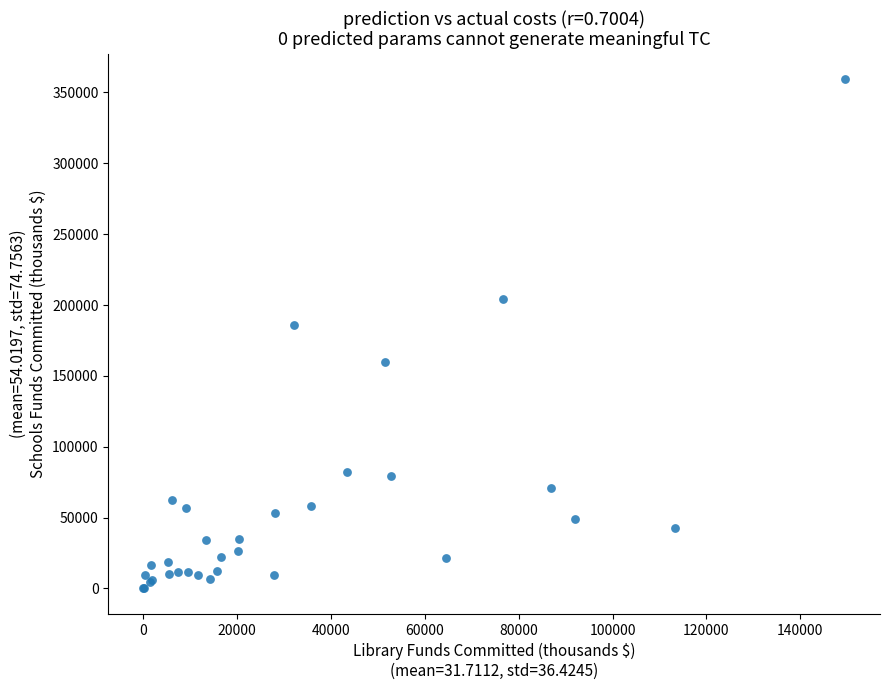

What Y value in the scatter plot is closest to 179654?

185826.1